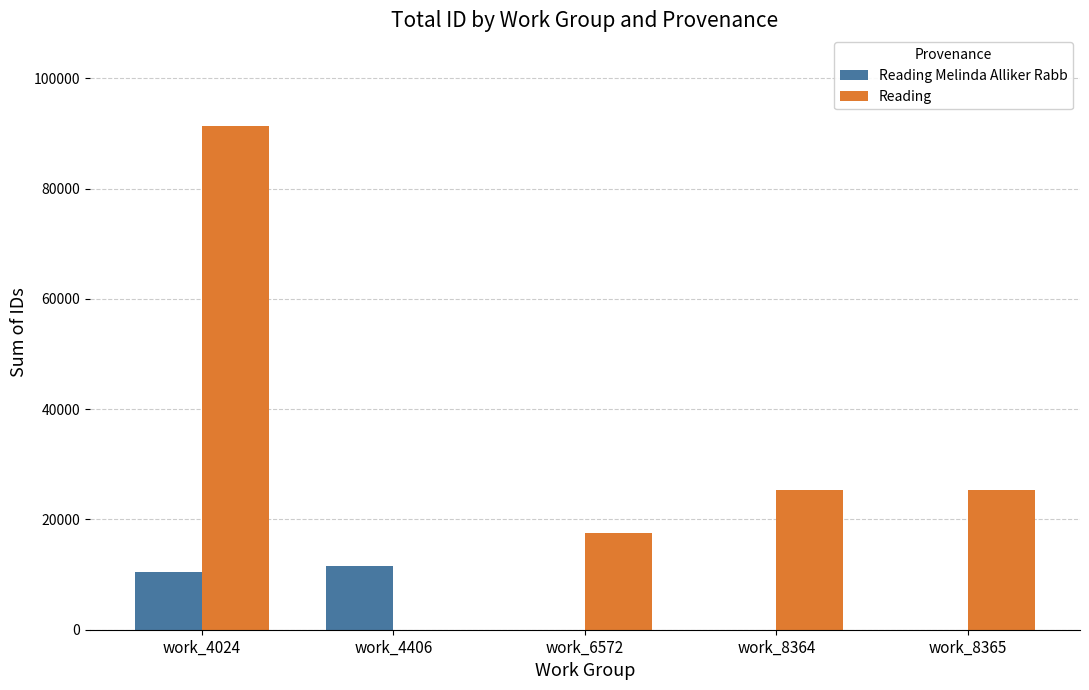

Between work_6572 and work_8365, which series saw the biggest shift?

Reading